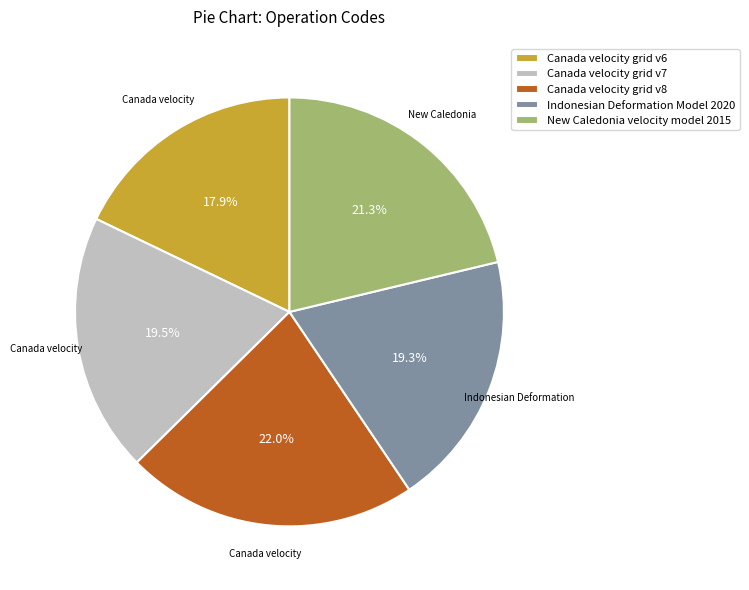

What portion of the pie excludes Canada velocity grid v8?

78.0%